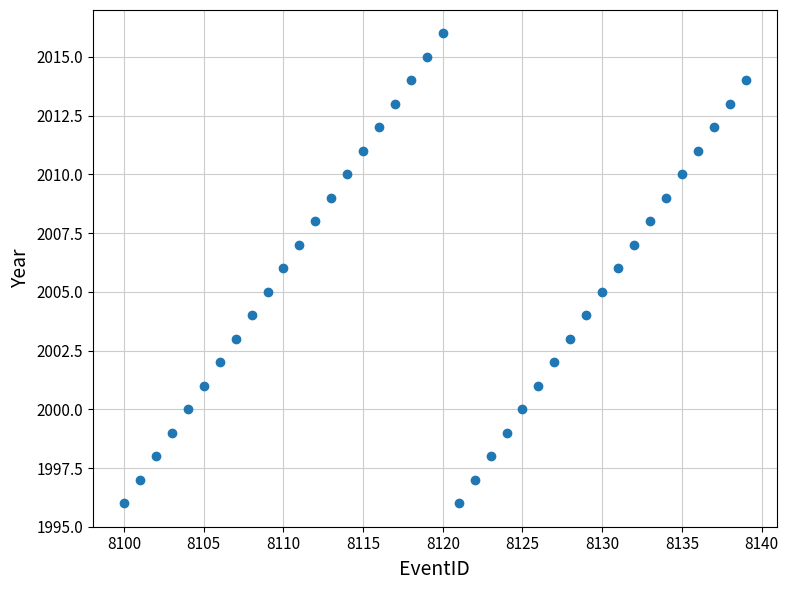

What is the range of X values (max minus min)?

39